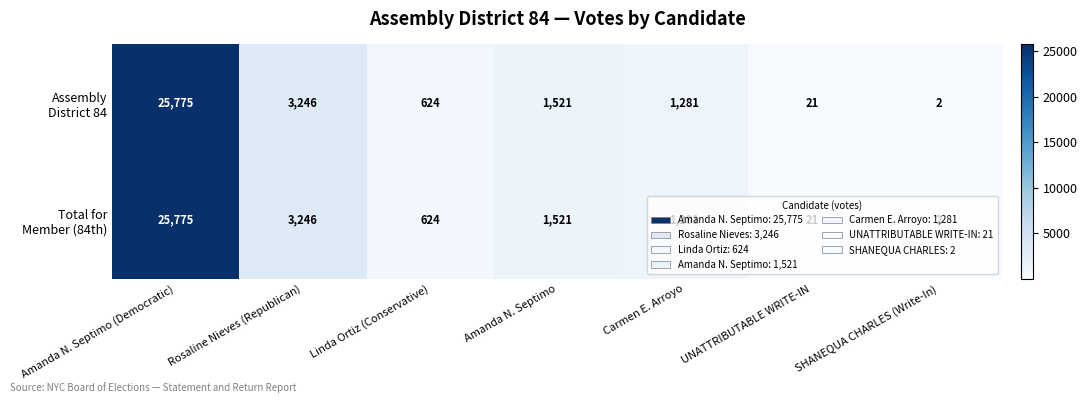

What is the greatest value displayed?

25775